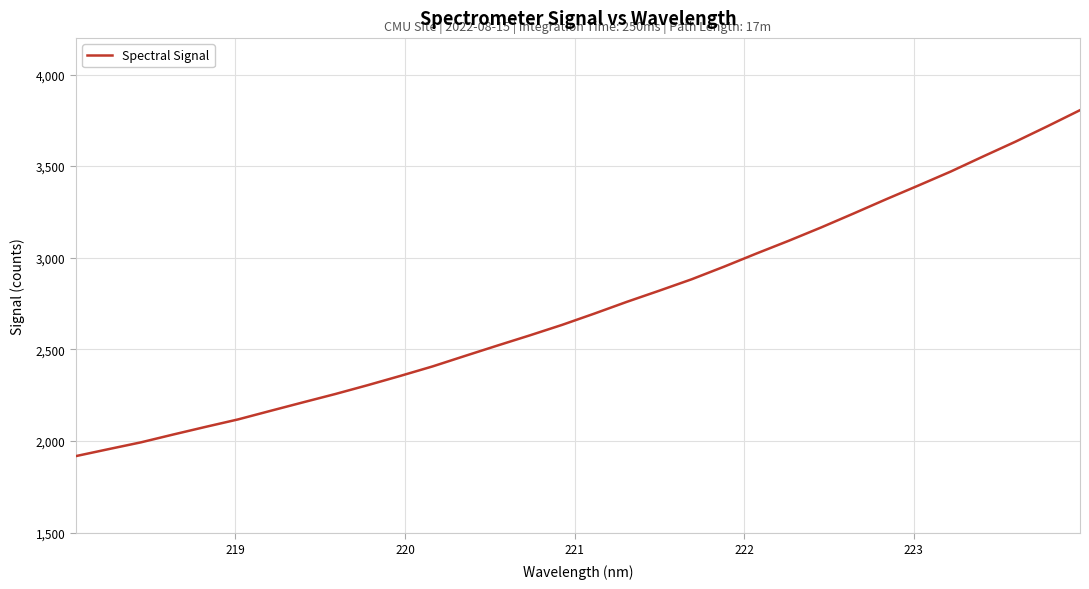

Is this an area chart (filled region under the line)?

No